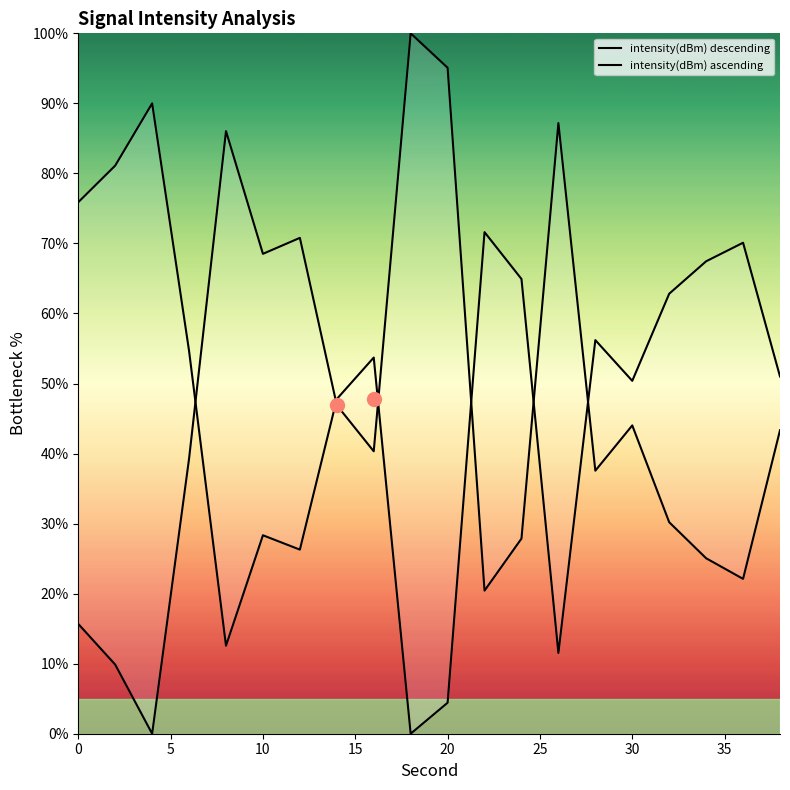

Is it true that intensity(dBm) ascending equals 75.9 at 0?

True